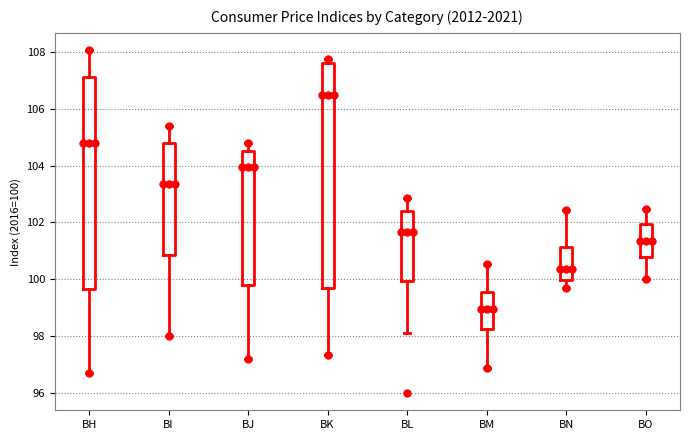

Reading left to right, transcribe this box plot: for each box, give where its median line is, the range the box spans, and where its two whiskers end, as read against the y-axis. The values are not printed on the chart, so give them approximately, as read against the axis.

BH: median 104.8, box 99.6 to 107.2, whiskers 96.8 to 108.0
BI: median 103.4, box 100.8 to 104.8, whiskers 98.0 to 105.4
BJ: median 104.0, box 99.8 to 104.4, whiskers 97.2 to 104.8
BK: median 106.4, box 99.6 to 107.6, whiskers 97.4 to 107.8
BL: median 101.6, box 100.0 to 102.4, whiskers 98.2 to 102.8
BM: median 99.0, box 98.2 to 99.6, whiskers 97.0 to 100.6
BN: median 100.4, box 100.0 to 101.2, whiskers 99.6 to 102.4
BO: median 101.4, box 100.8 to 102.0, whiskers 100.0 to 102.4